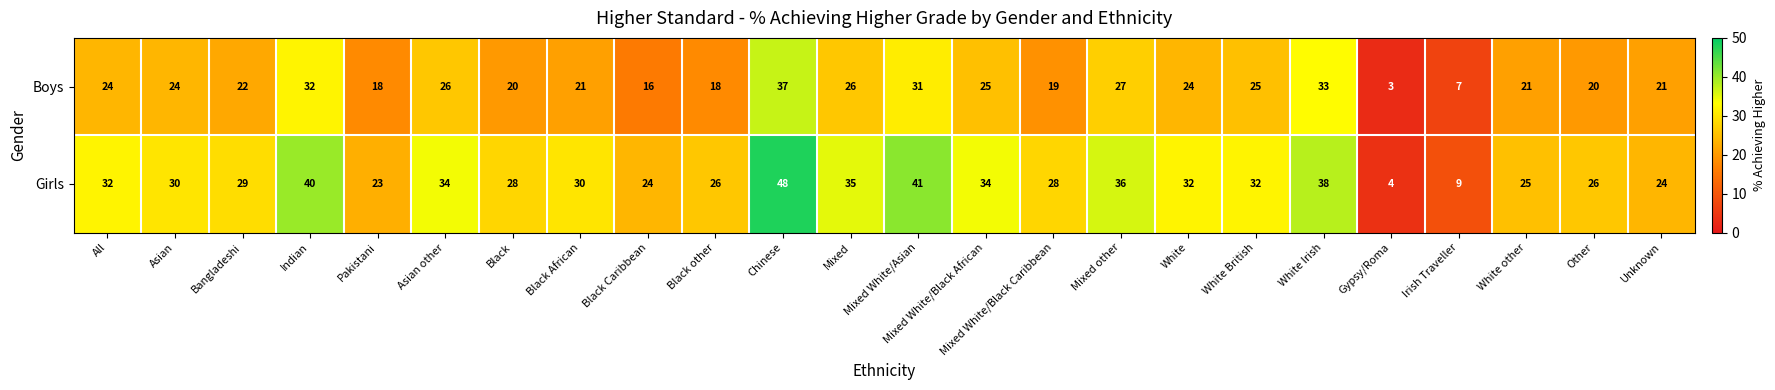

List the series in order of their overall mean, highest first.

Girls, Boys